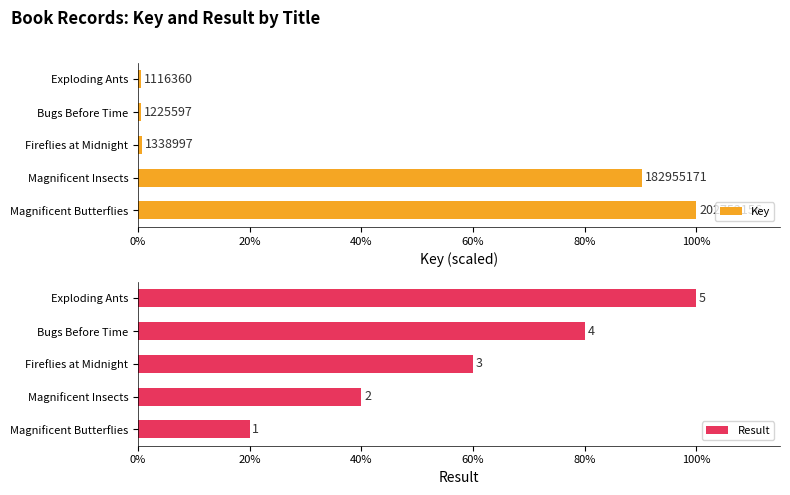

Which series has the largest range (max minus min)?

Key